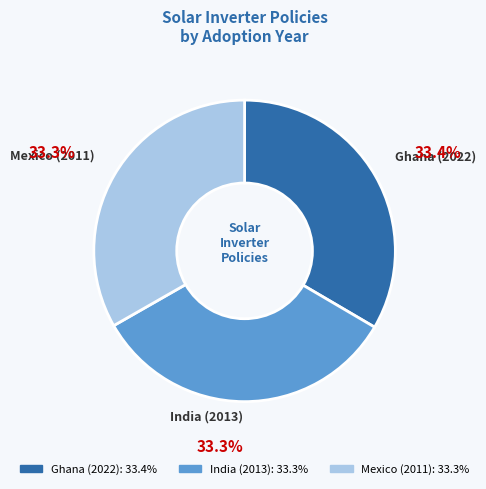

How many slices are in this pie chart?

3